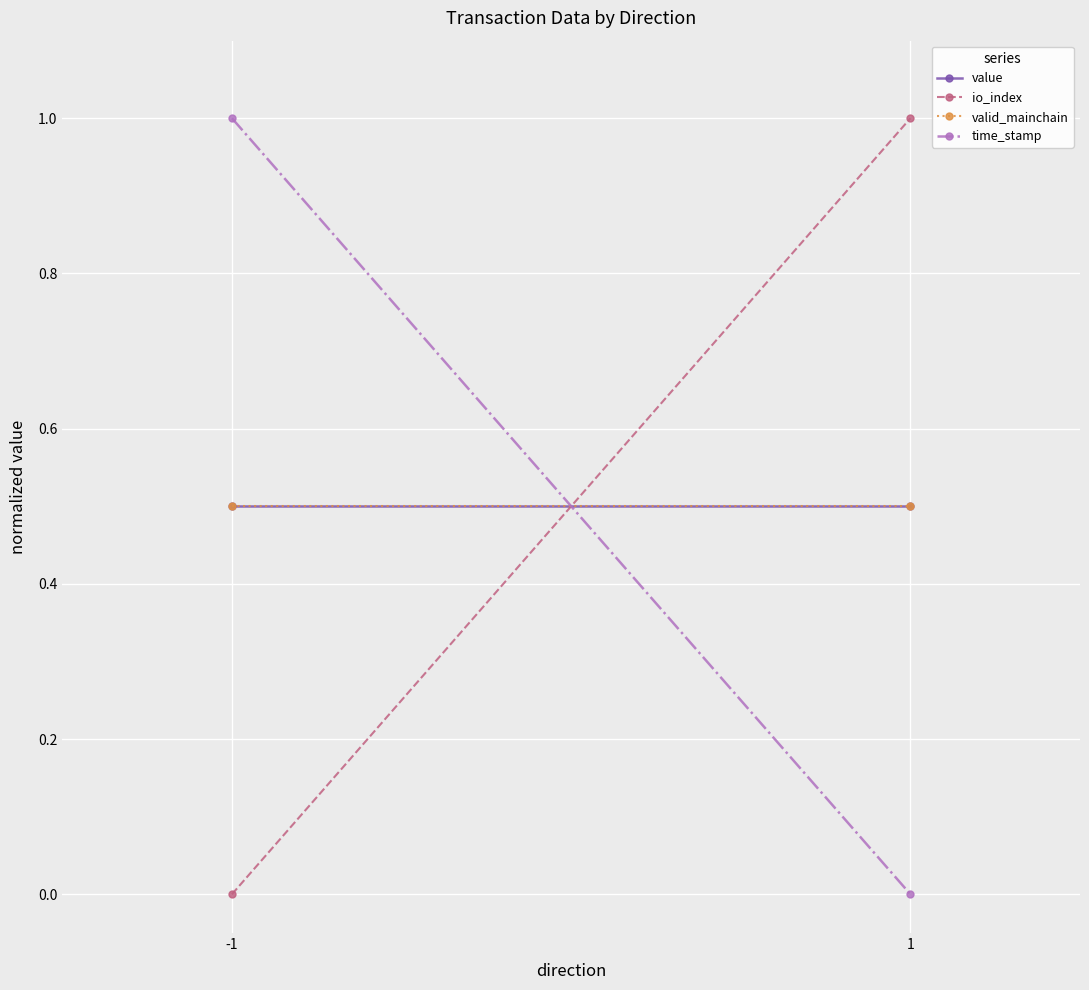

What is the average value of the io_index series?

0.5